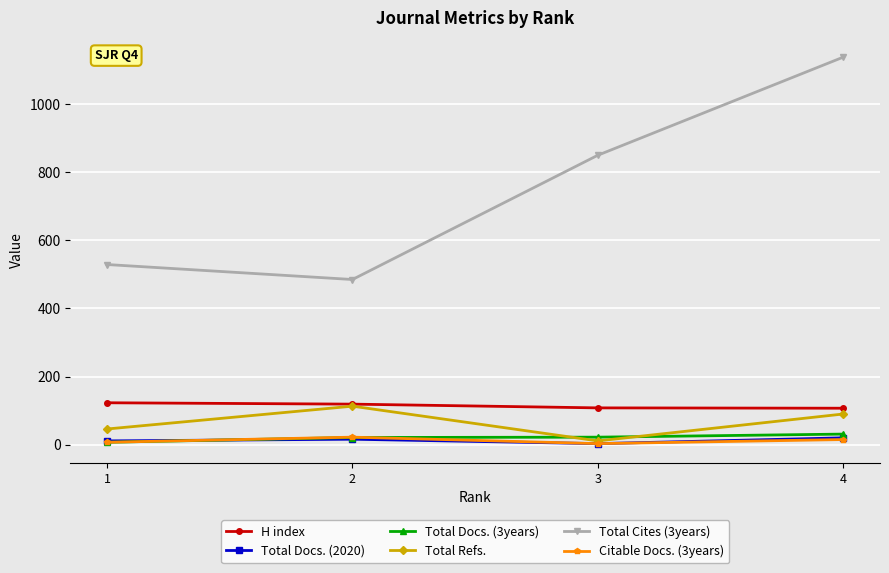

Where is the first local minimum for Citable Docs. (3years)?

3